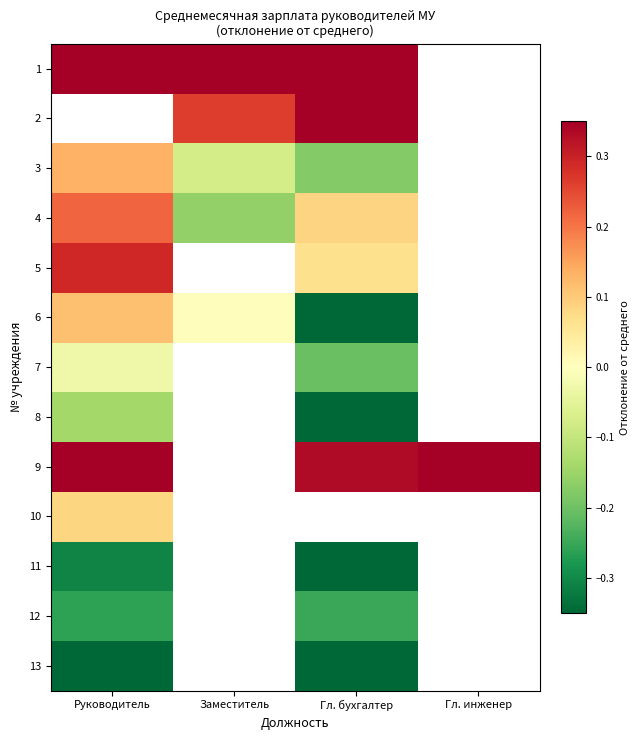

What is the maximum value shown in the chart?

0.7